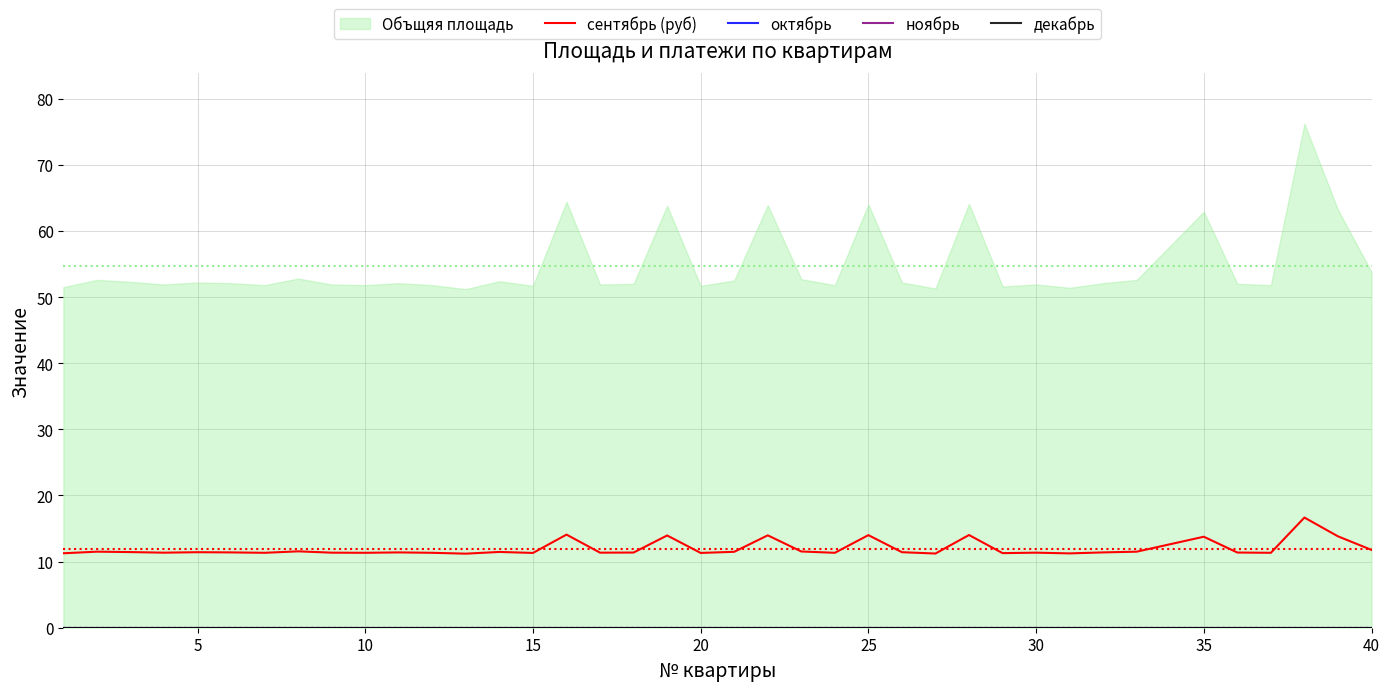

What is the maximum value for сентябрь (руб)?

16.7